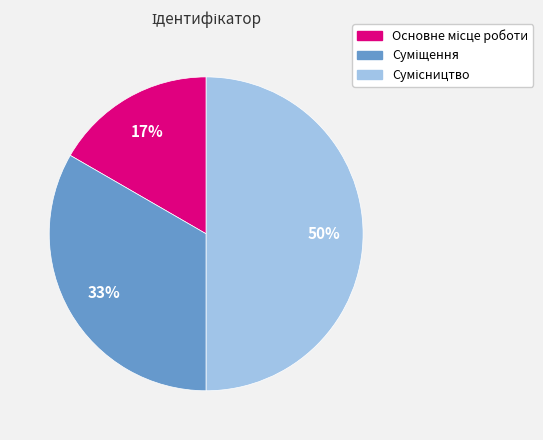

To the nearest percent, what is the difference between the largest and smallest slice percentages?

33%